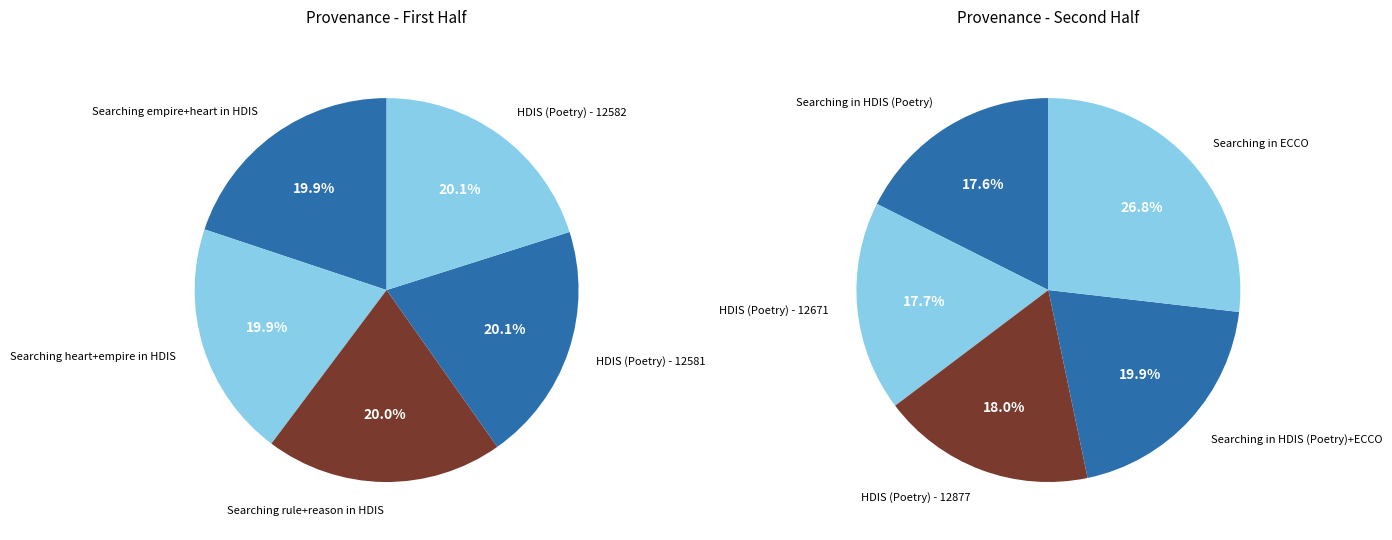

What is the ratio of the value at HDIS (Poetry) - 12671 to the value at Searching in HDIS (Poetry)+ECCO?

0.9